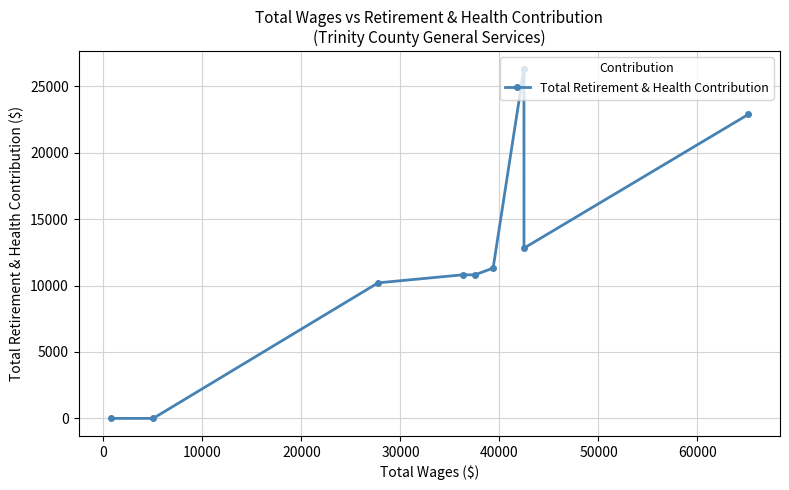

What is the average value?

11684